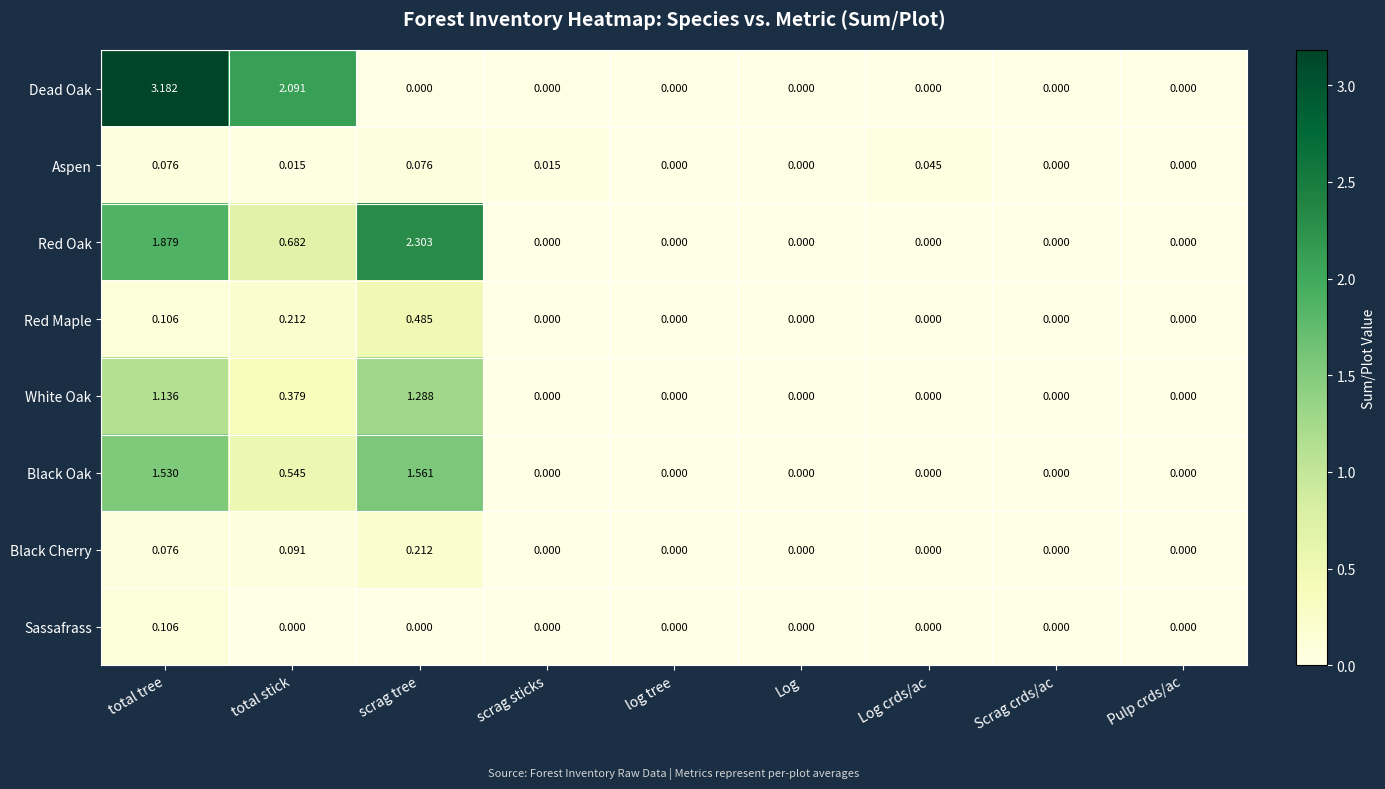

Which category has the highest value across all series?

total tree